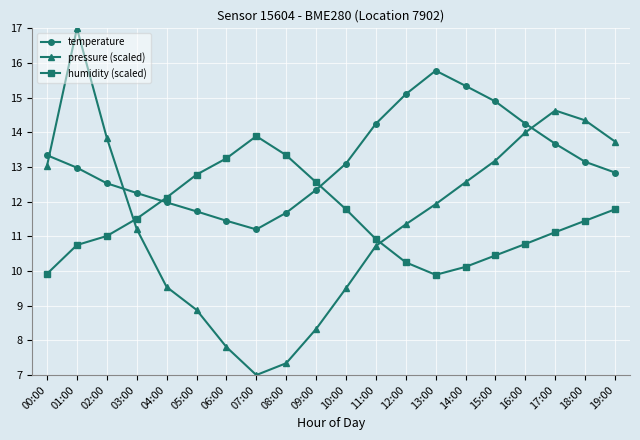

At how many categories does at least one series exceed 15?

4